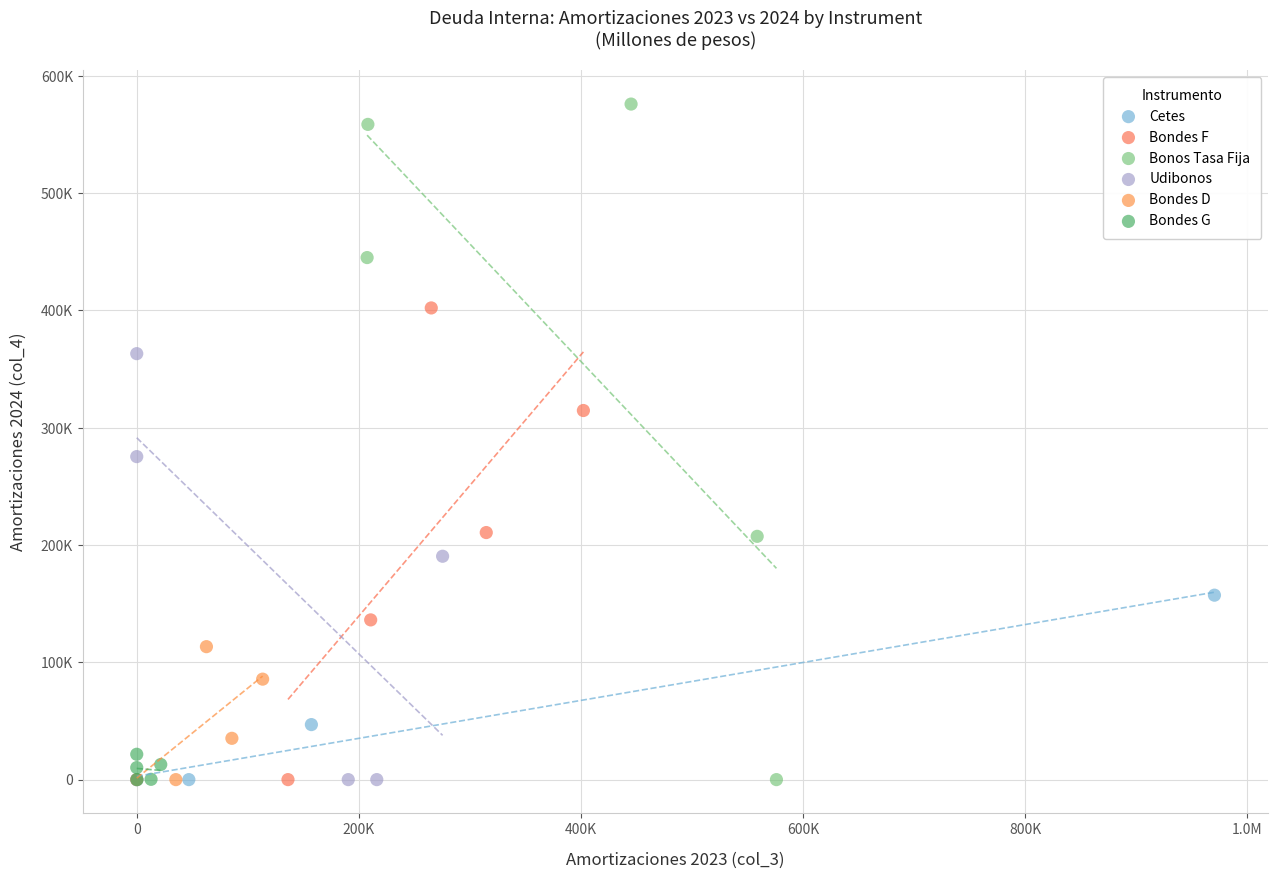

Which series has the largest Y range (max minus min)?

Bonos Tasa Fija